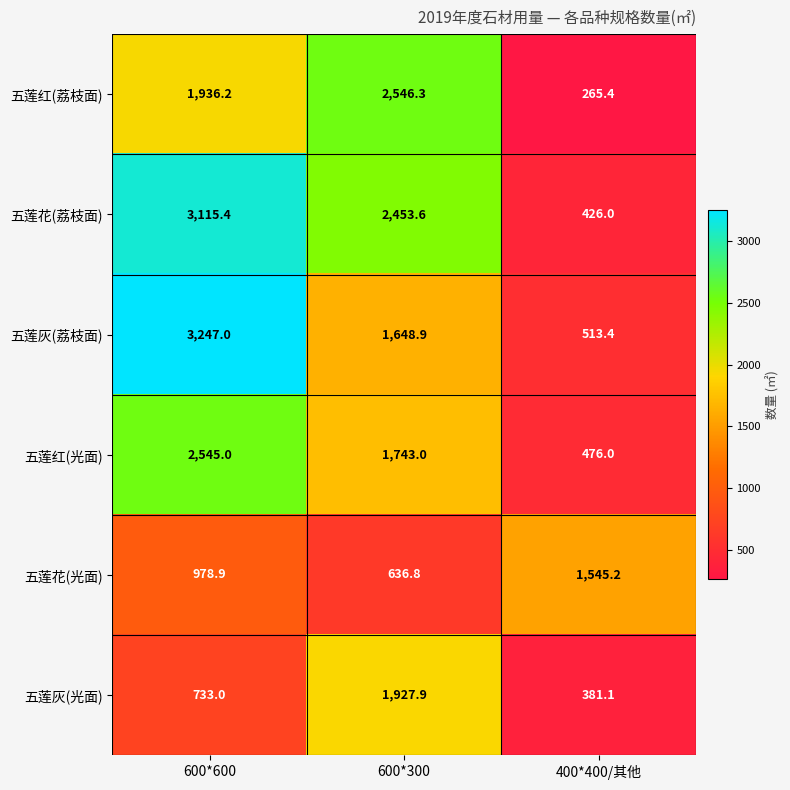

Reading right to left, list all the values displayed in this chart.

五莲红(荔枝面): 400*400/其他=265.4	600*300=2546.3	600*600=1936.2
五莲花(荔枝面): 400*400/其他=426.0	600*300=2453.6	600*600=3115.4
五莲灰(荔枝面): 400*400/其他=513.4	600*300=1648.9	600*600=3247.0
五莲红(光面): 400*400/其他=476.0	600*300=1743.0	600*600=2545.0
五莲花(光面): 400*400/其他=1545.2	600*300=636.8	600*600=978.9
五莲灰(光面): 400*400/其他=381.1	600*300=1927.9	600*600=733.0